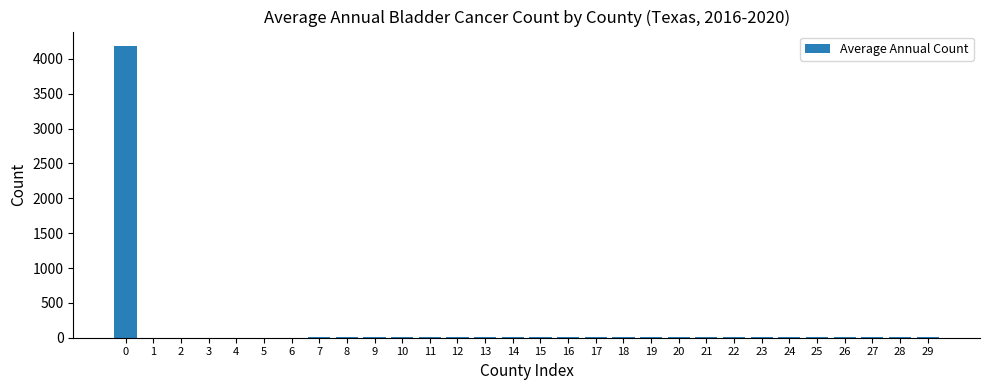

What is the maximum value shown in the chart?

4184